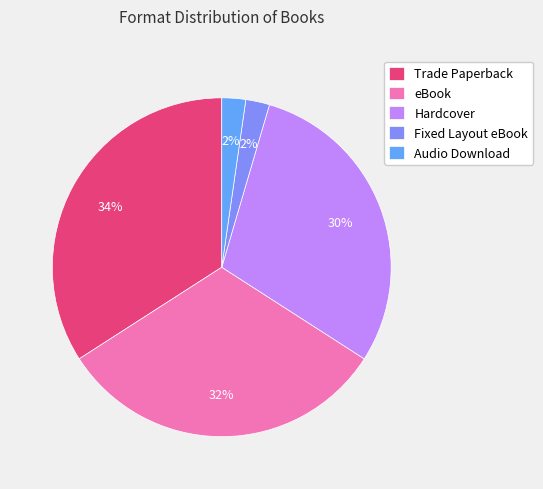

Approximately how many times larger is the value at Fixed Layout eBook compared to Trade Paperback?

0.1